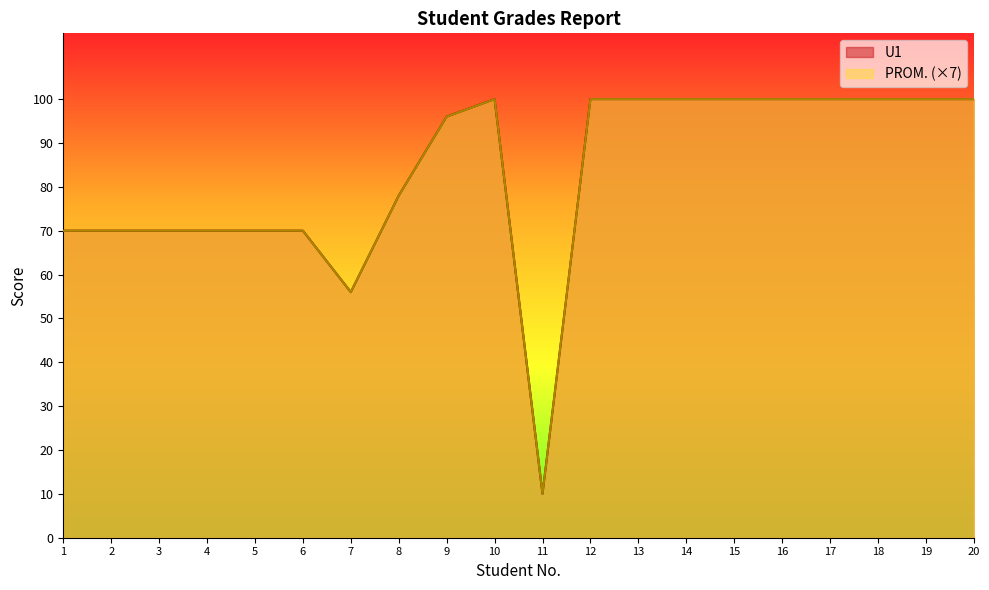

Reading left to right, transcribe all the data shown in this chart.

U1: 1=70	2=70	3=70	4=70	5=70	6=70	7=56	8=78	9=96	10=100	11=10	12=100	13=100	14=100	15=100	16=100	17=100	18=100	19=100	20=100
PROM.: 1=70	2=70	3=70	4=70	5=70	6=70	7=56	8=78	9=96	10=100	11=10	12=100	13=100	14=100	15=100	16=100	17=100	18=100	19=100	20=100